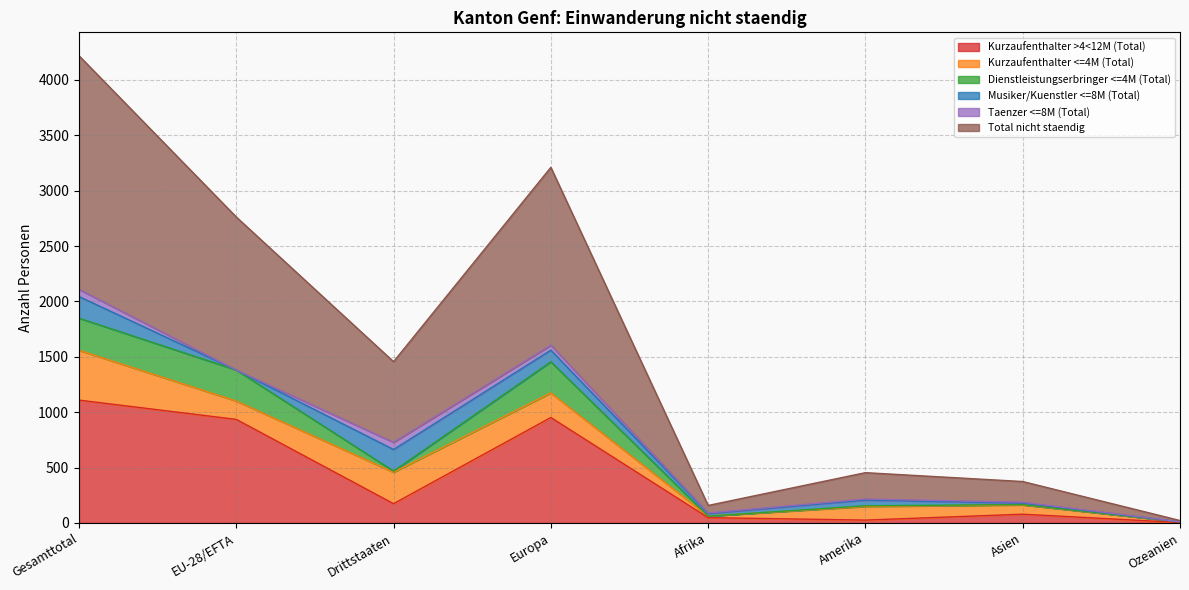

The Taenzer <=8M (Total) series shows 78 at Europa. True or false?

False